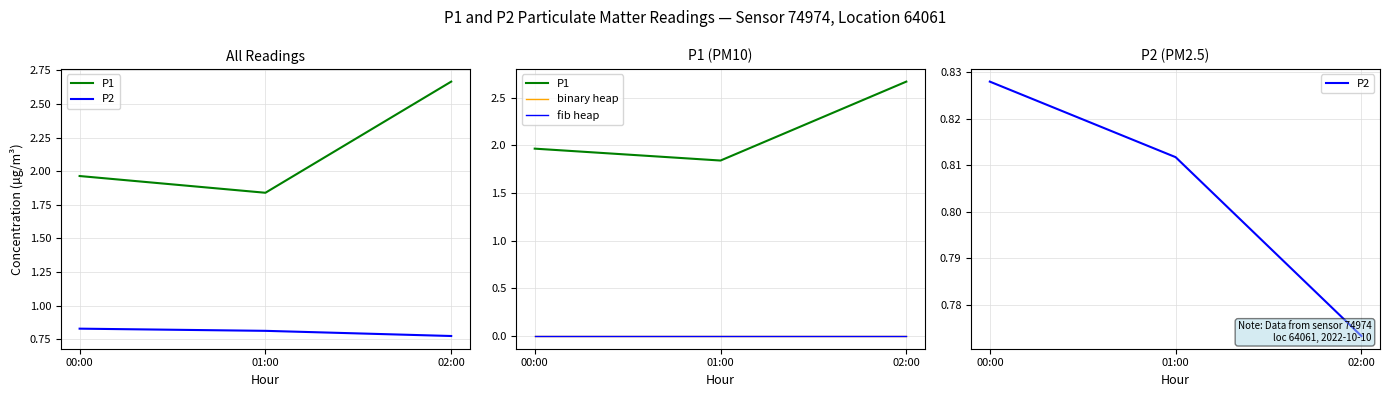

Which category has the highest value across all series?

02:00